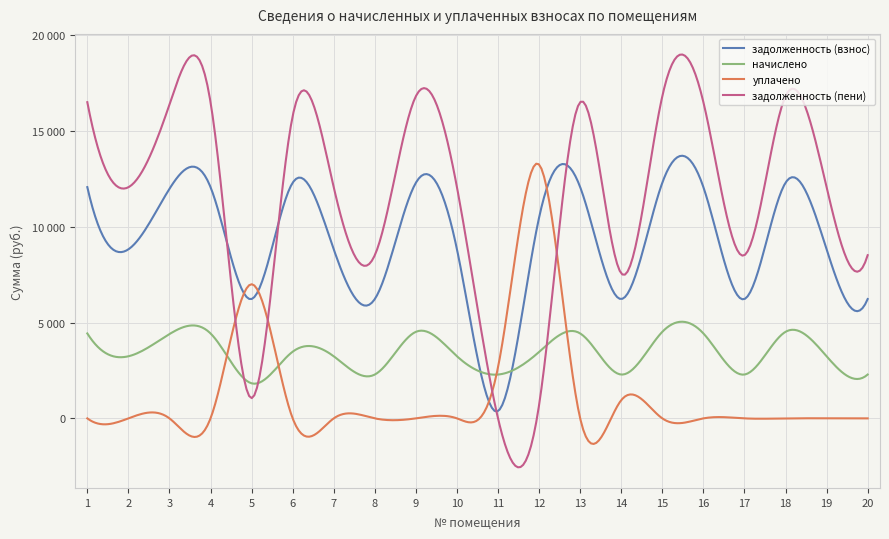

At which category does задолженность (пени) reach its first local peak?

4